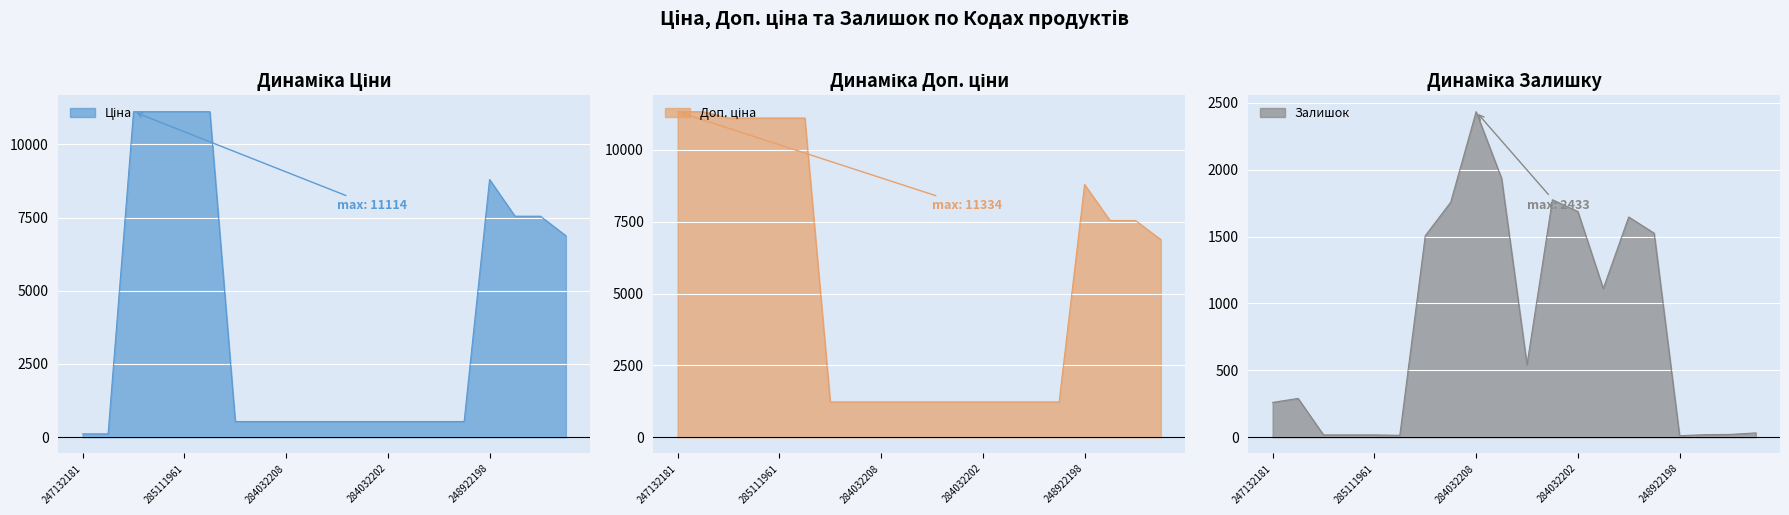

Is it true that Залишок equals 14.0 at 285111912?

True